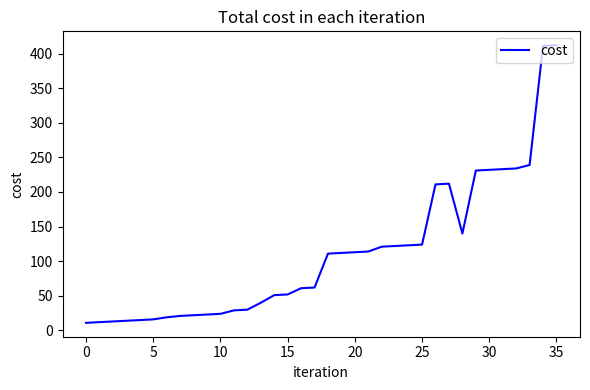

How many lines are shown in the chart?

1